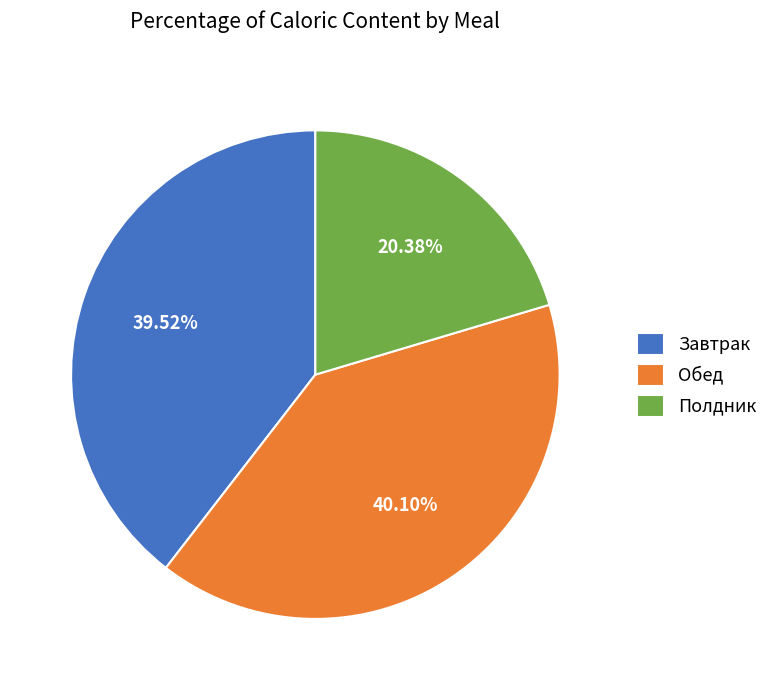

Between Завтрак and Полдник, which is larger?

Завтрак